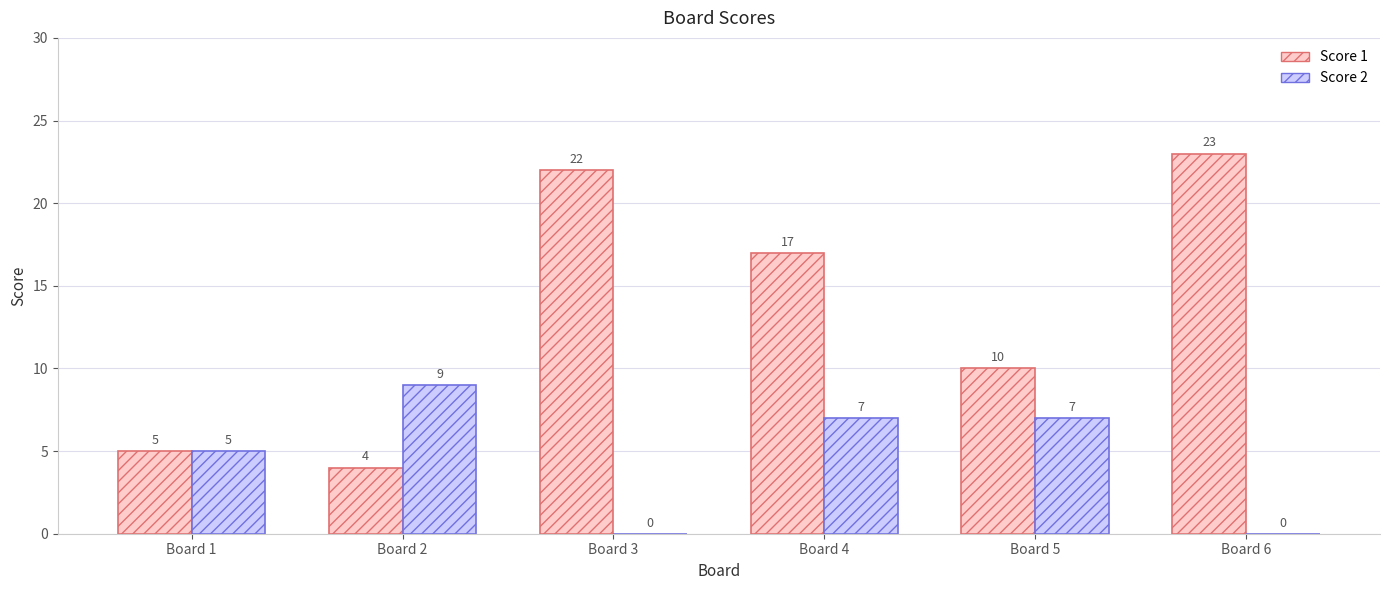

Which category has the highest value in the Score 1 series?

Board 6